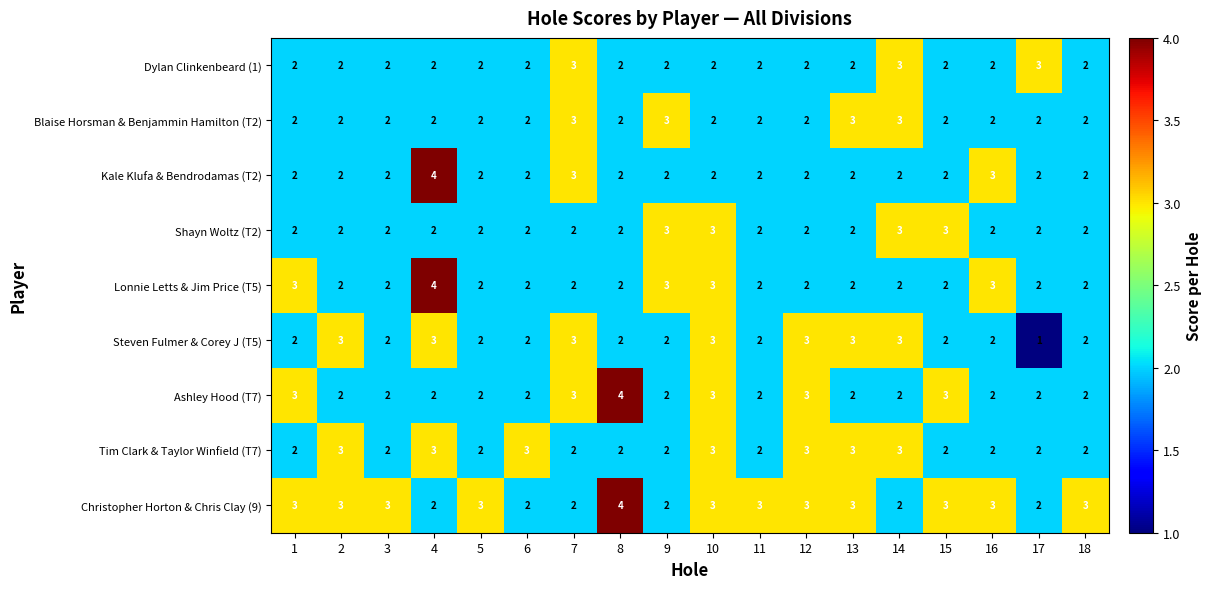

What is the total value across all series at 15?

21